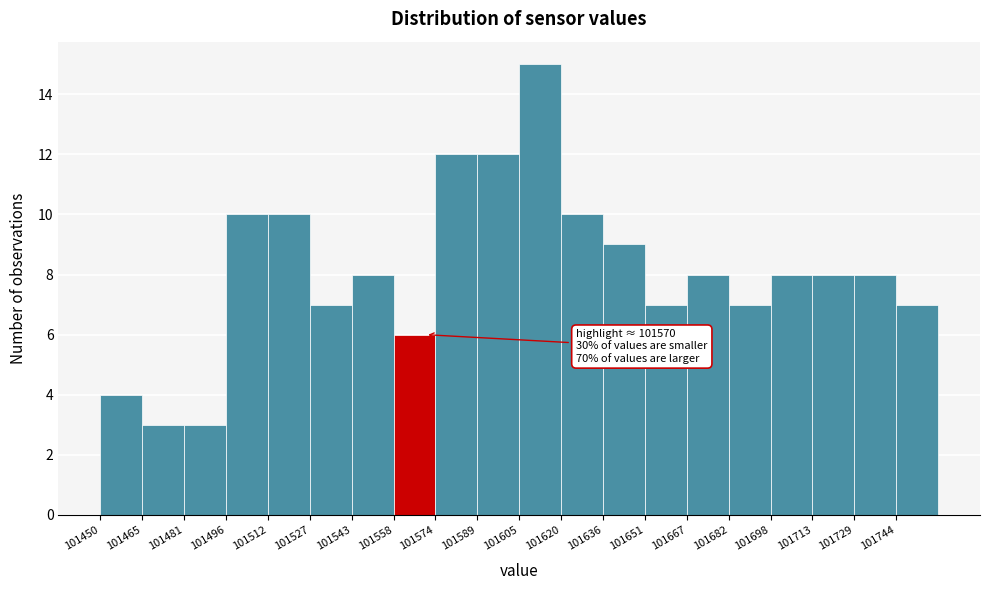

Which range on the x-axis has the tallest bar?

101604 to 101620